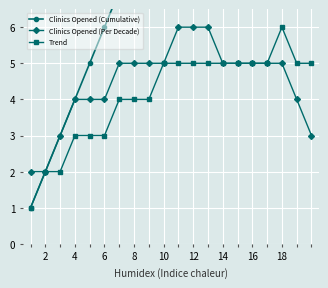

The Trend series shows 5 at 10. True or false?

True